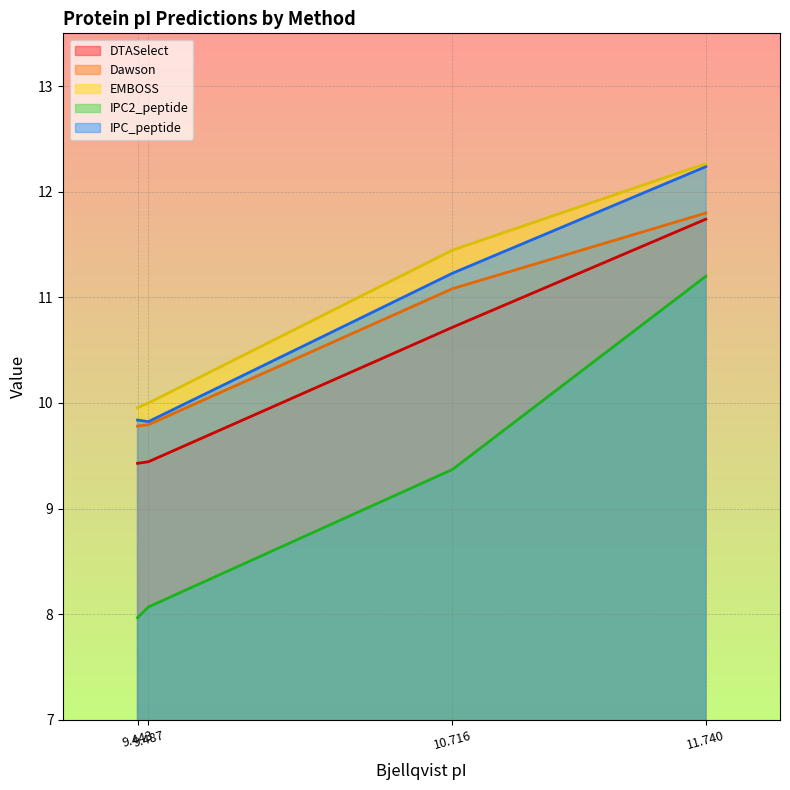

What is the minimum value shown in the chart?

8.0